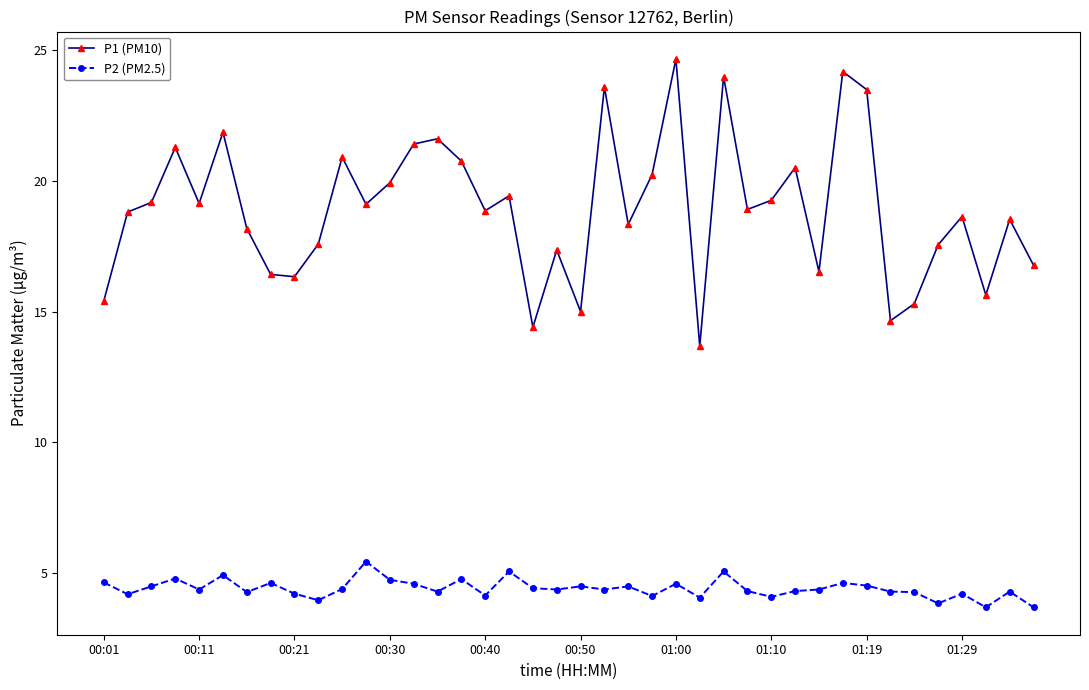

What is the value of the P2 (PM2.5) point at the 8th from the left?

4.6